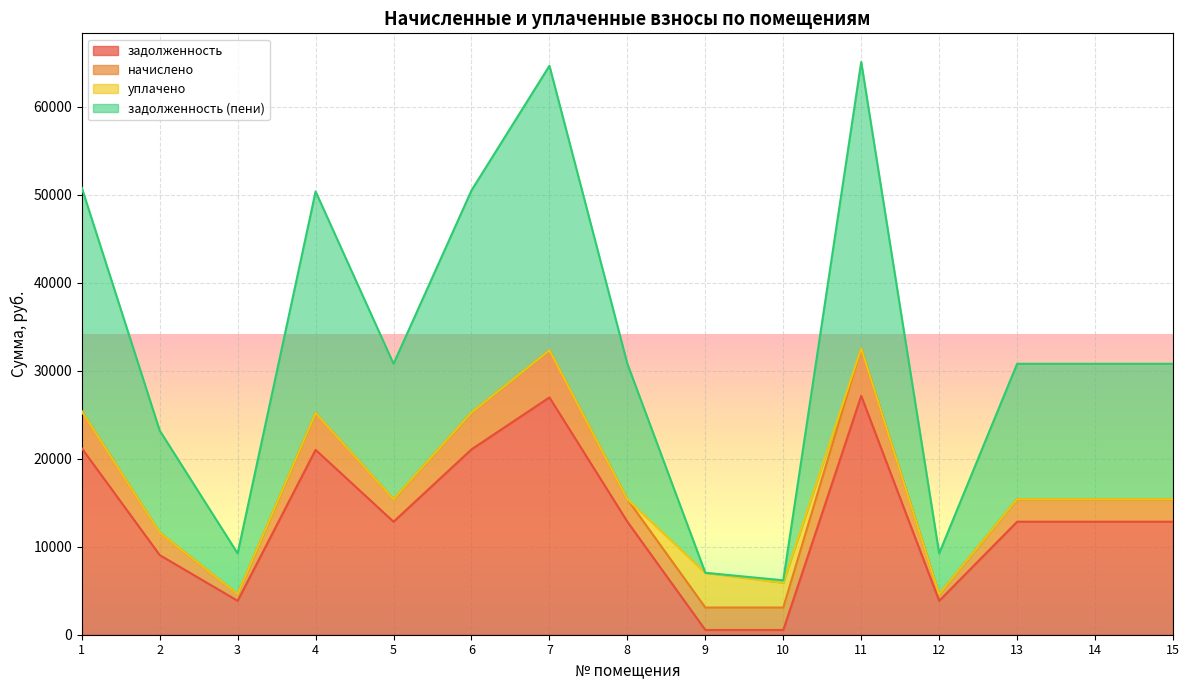

What is the average value of the задолженность series?

13292.7